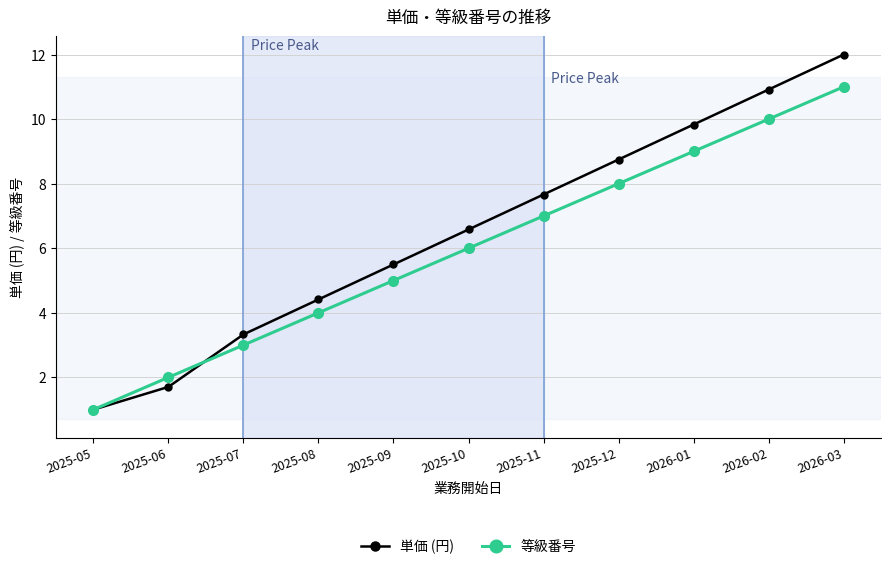

Which series has the largest range (max minus min)?

単価 (円)